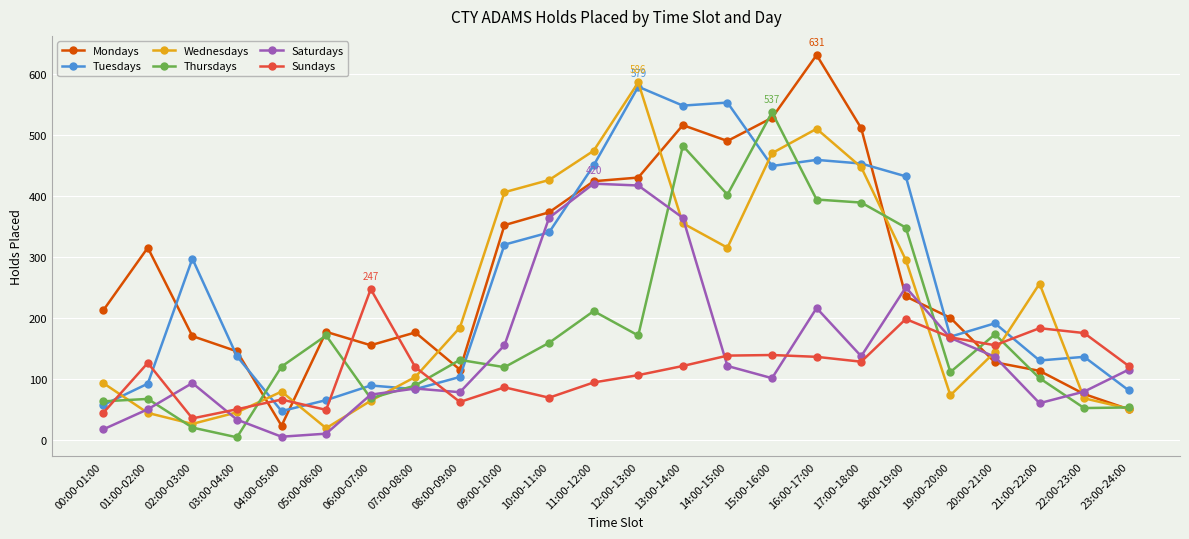

What is the sum of the Tuesdays values at 18:00-19:00 and 04:00-05:00?

479